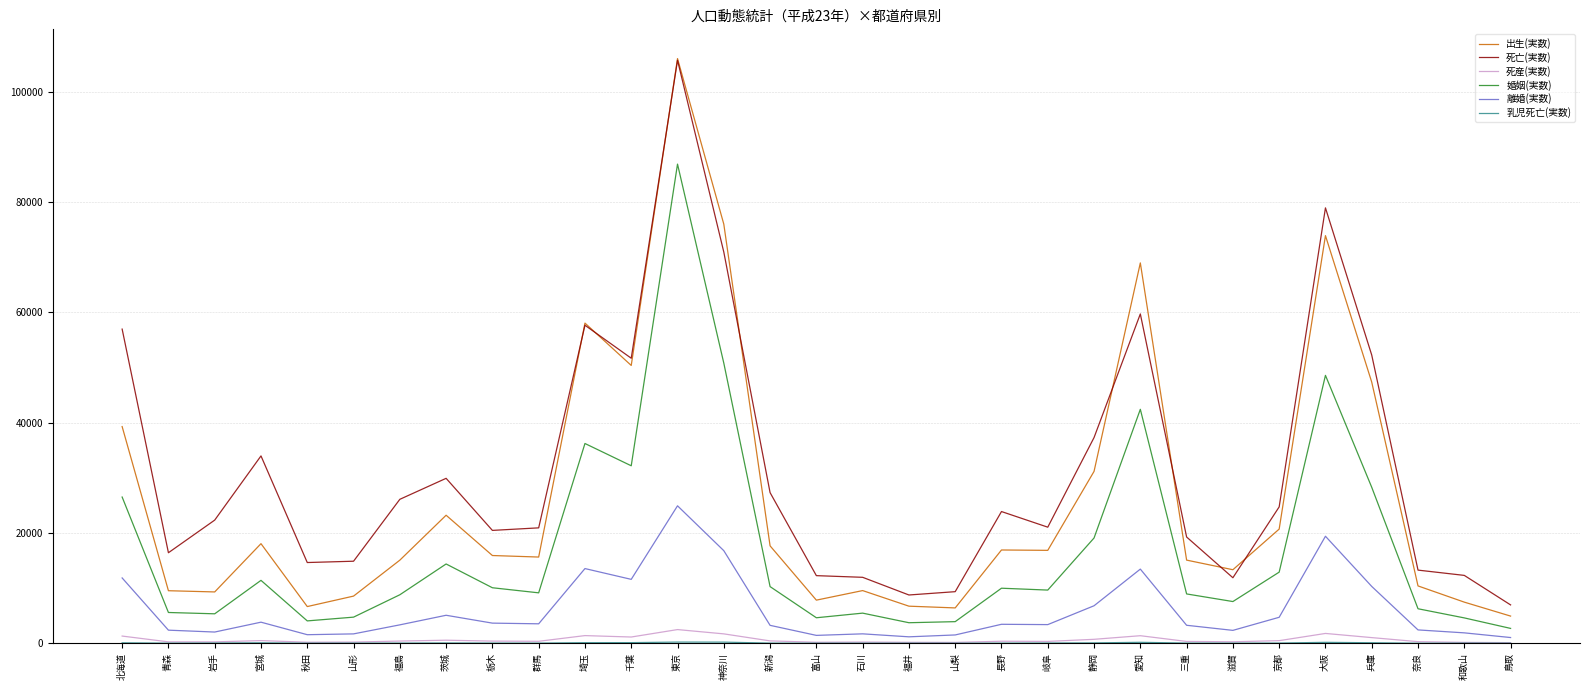

True or false: 出生(実数) has more than 2 interior local peaks.

True